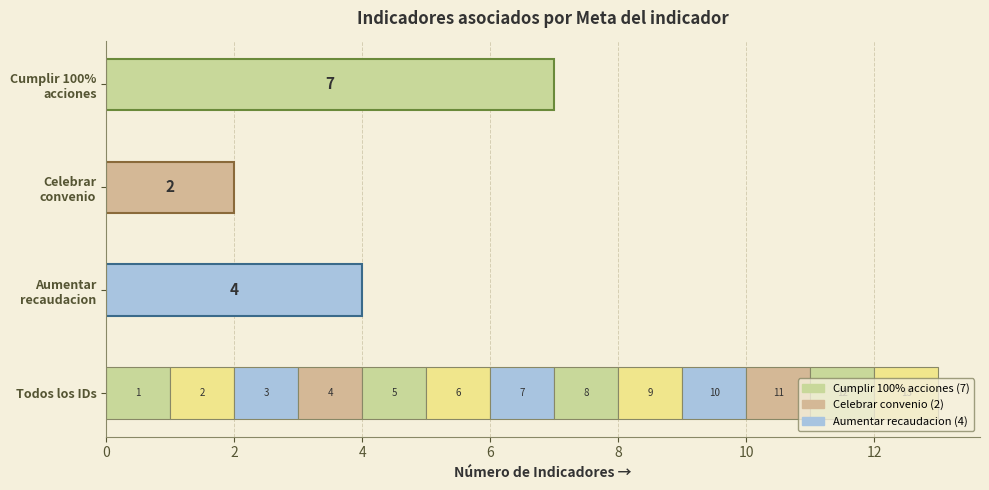

Which has a higher value, ID 5 or ID 9?

ID 9